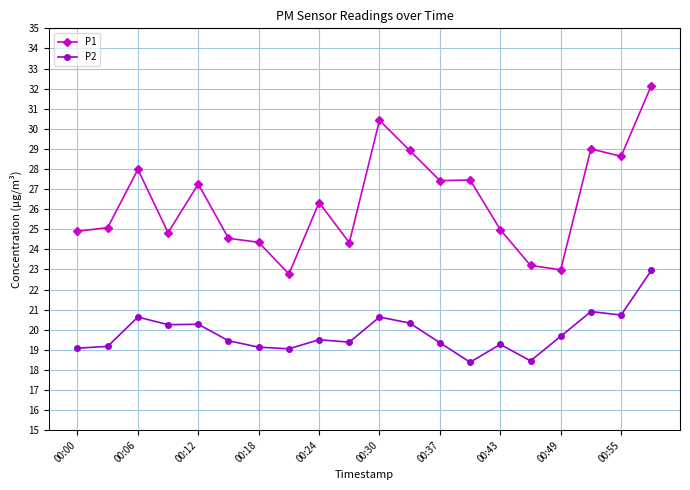

In P2, how many points are higher than both neighbors (excluding endpoints)?

6